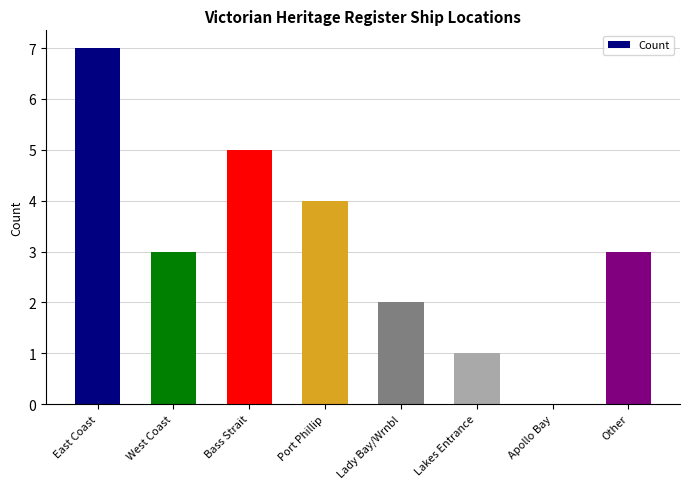

The chart shows a value of 3 at Lady Bay/Wrnbl. True or false?

False